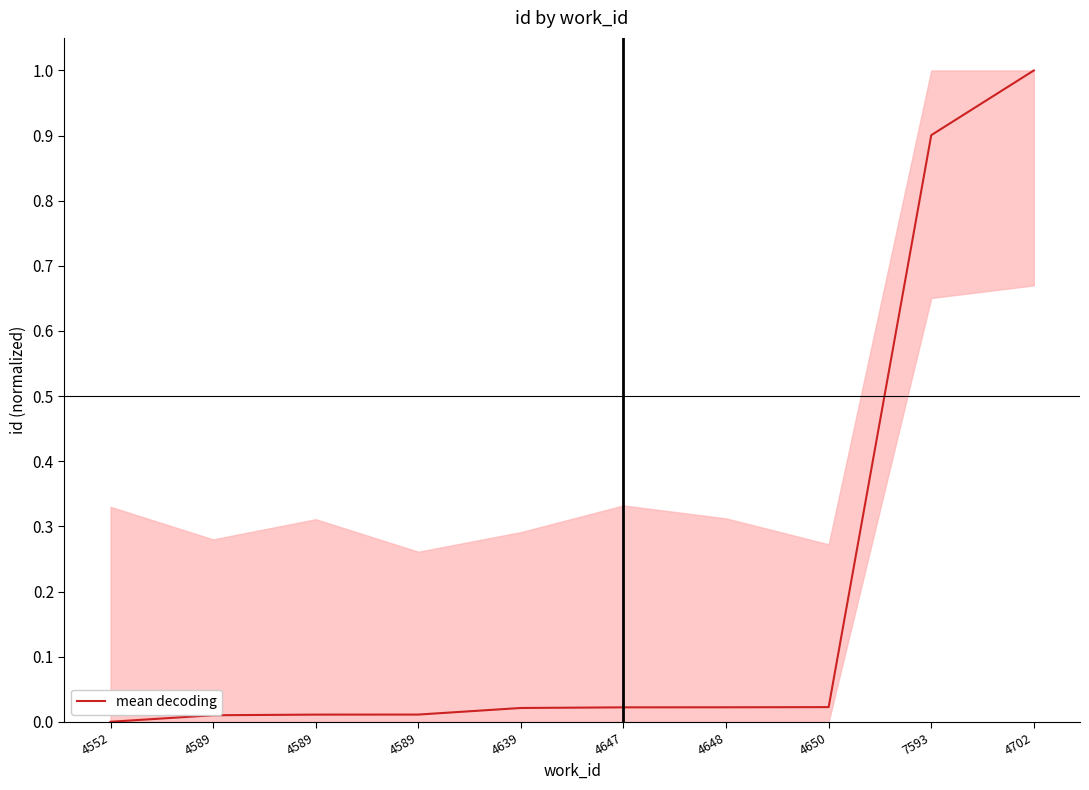

Rank the categories by value from lowest to highest.

4552, 4589, 4589, 4589, 4639, 4647, 4648, 4650, 7593, 4702